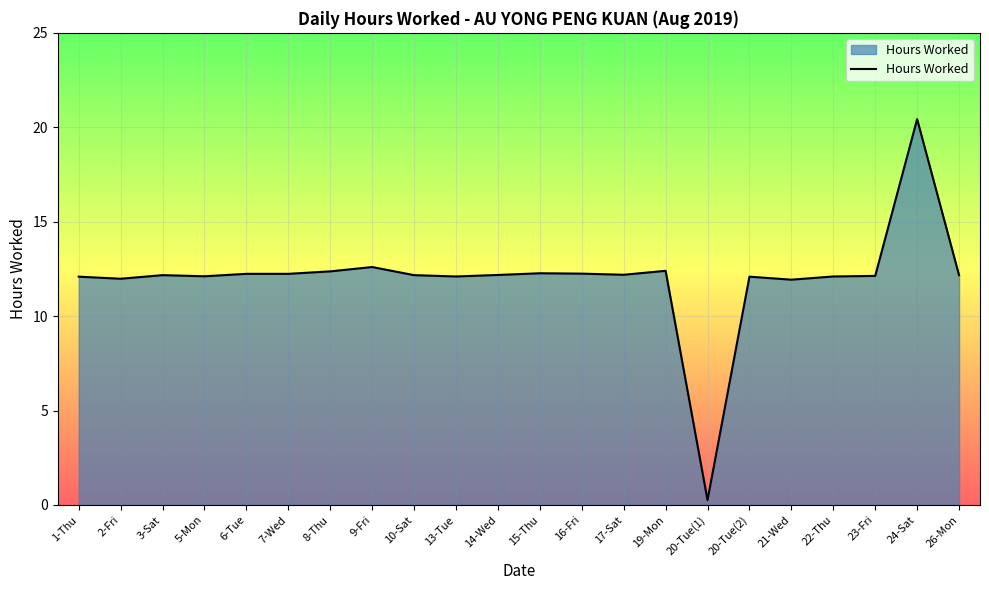

Approximately how many times larger is the value at 23-Fri compared to 15-Thu?

1.0